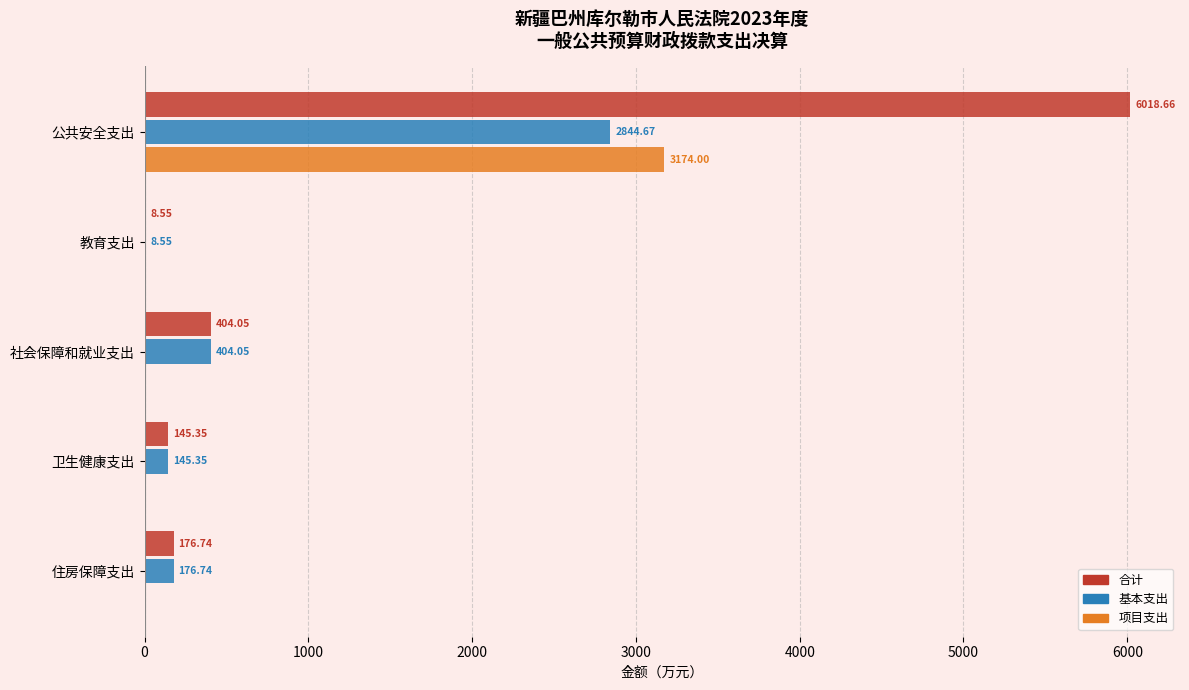

Which series has the widest spread of values?

合计